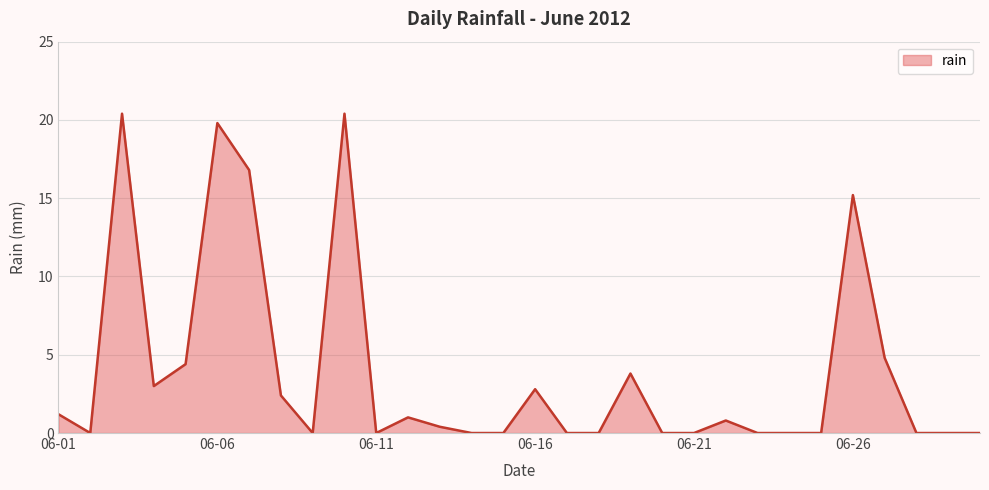

Does the chart display data point markers on the line(s)?

No